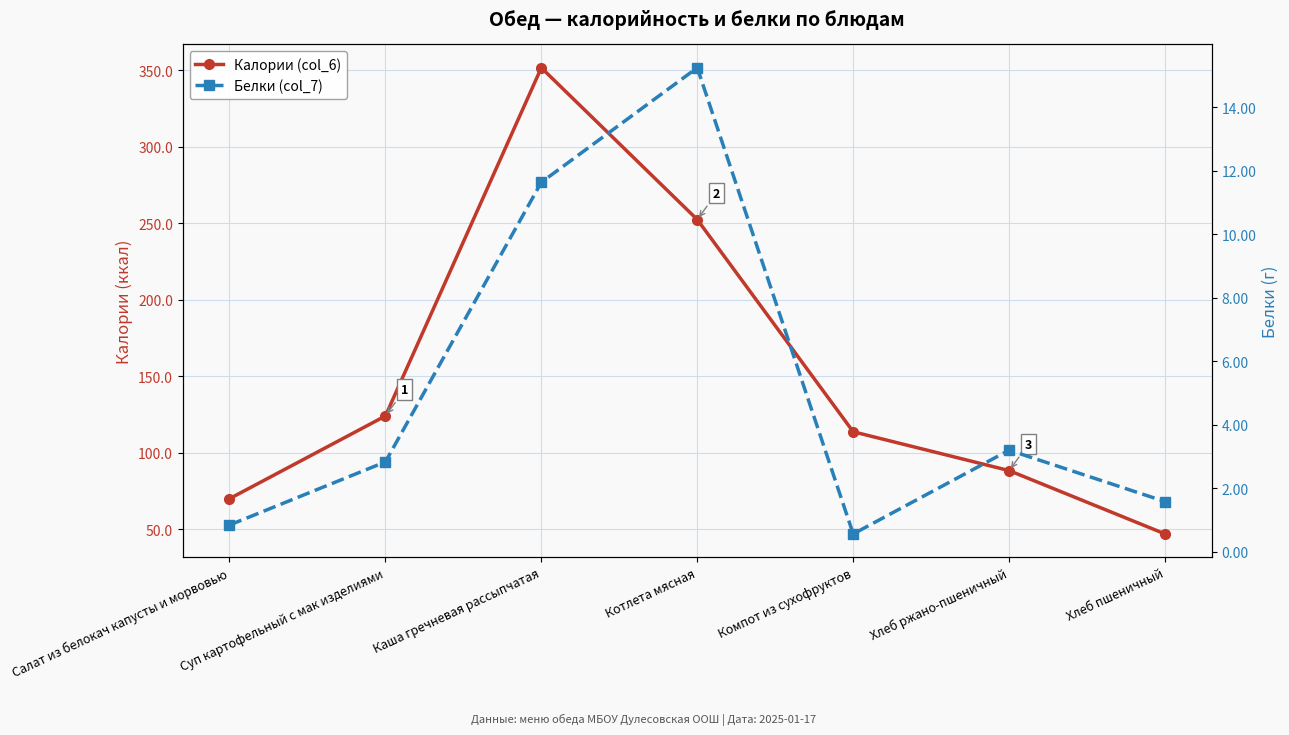

What are all the series names shown in the legend?

Калории (col_6), Белки (col_7)